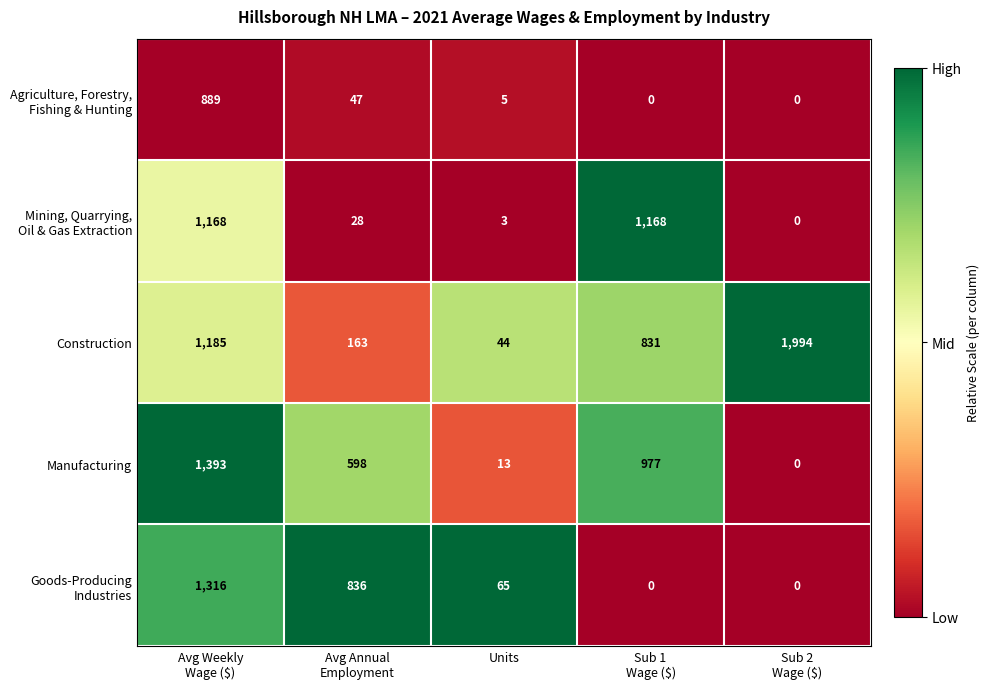

What is the difference between the second highest and second lowest values in the Construction series?

1022